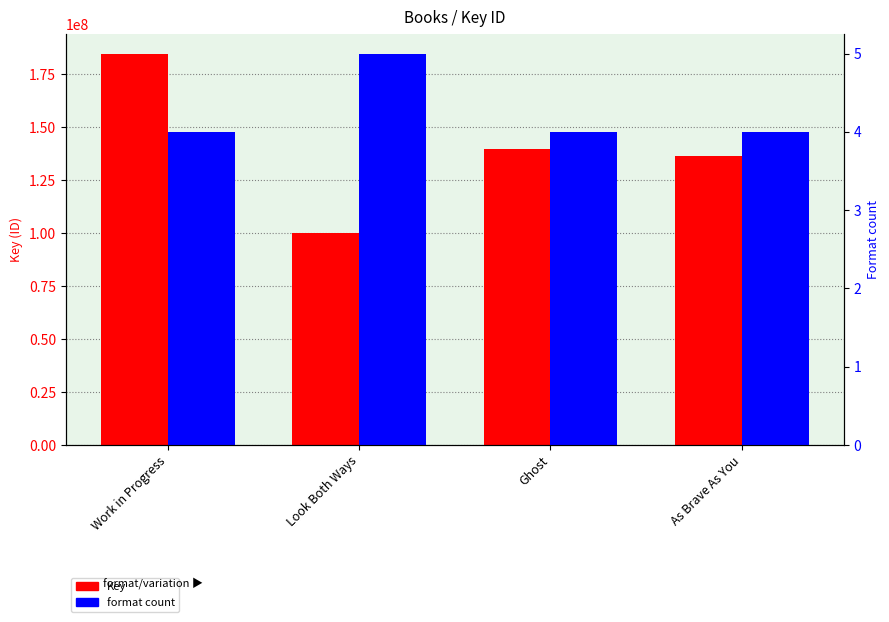

The Key (ID) series shows 329489328 at Work in Progress. True or false?

False